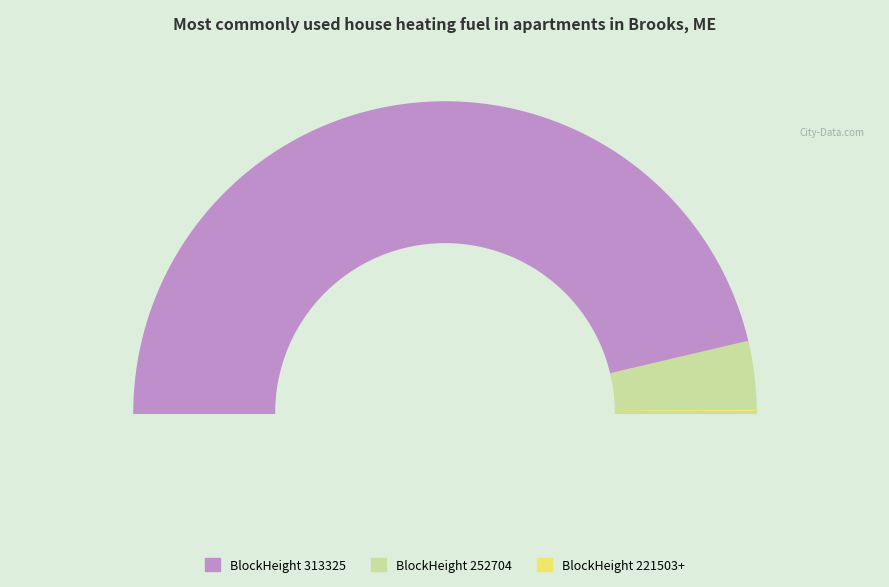

Does any single category account for the majority?

Yes